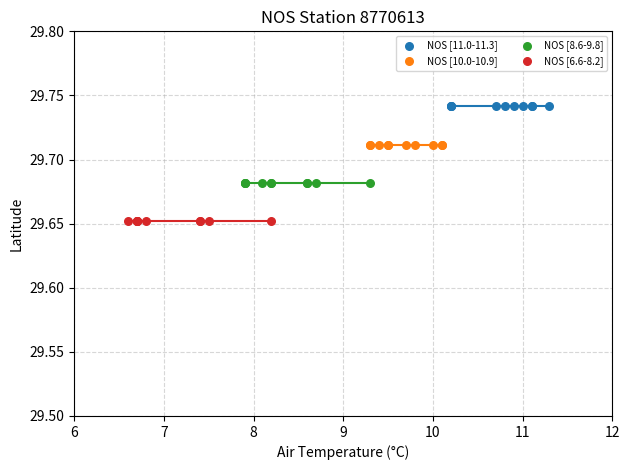

Which series contains the highest Y value?

NOS [11.0-11.3]